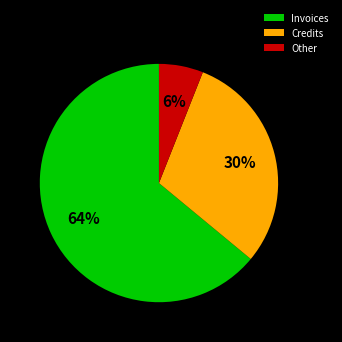

The Other slice represents 6% of the pie. True or false?

True